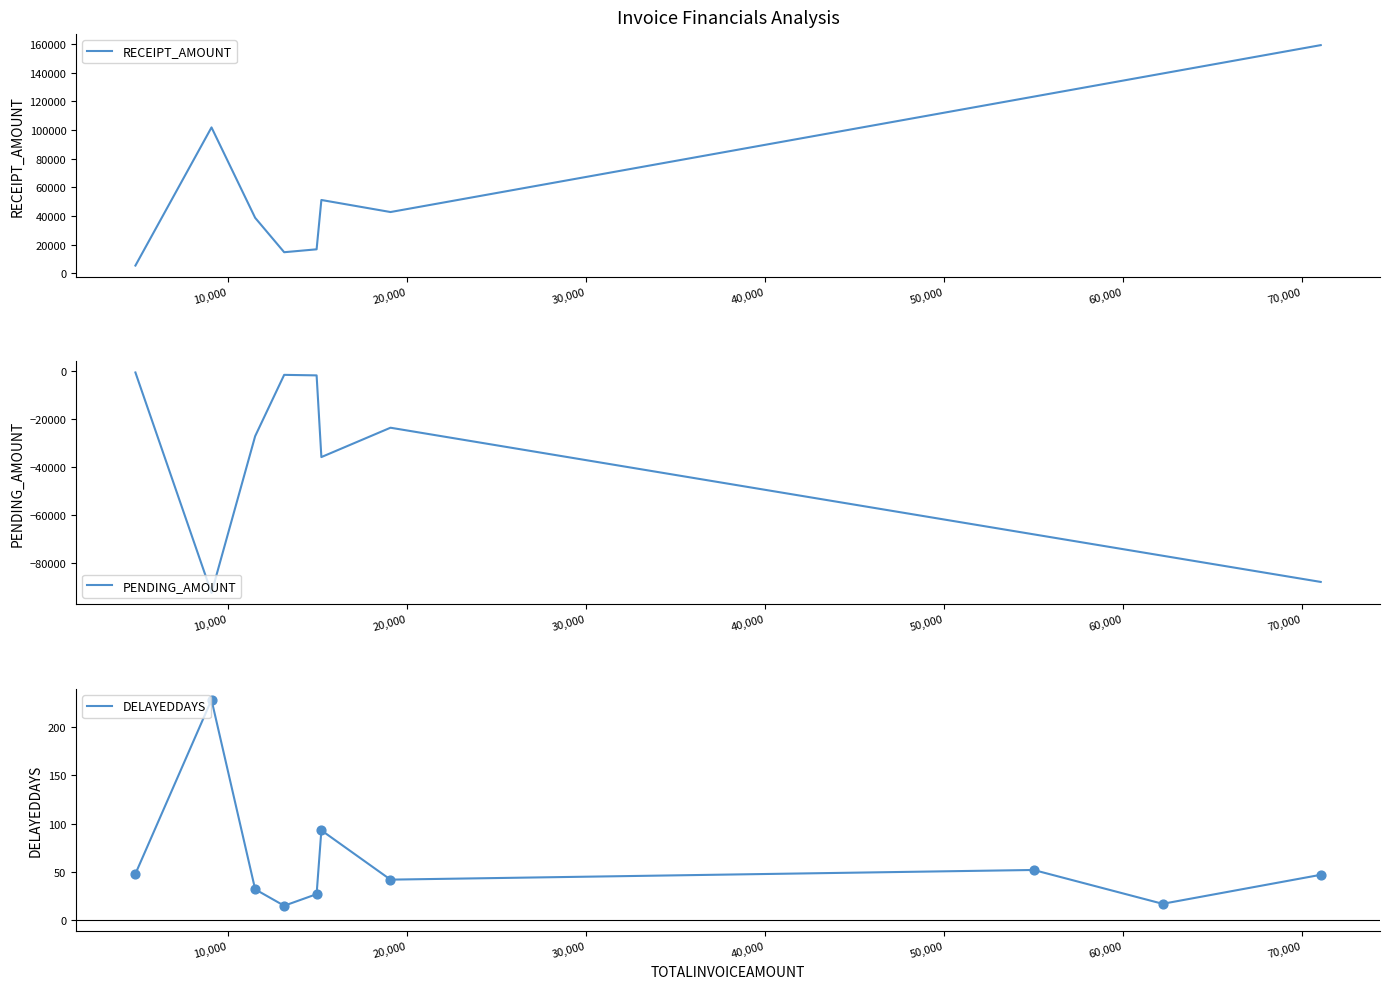

What is the maximum value for RECEIPT_AMOUNT?

159098